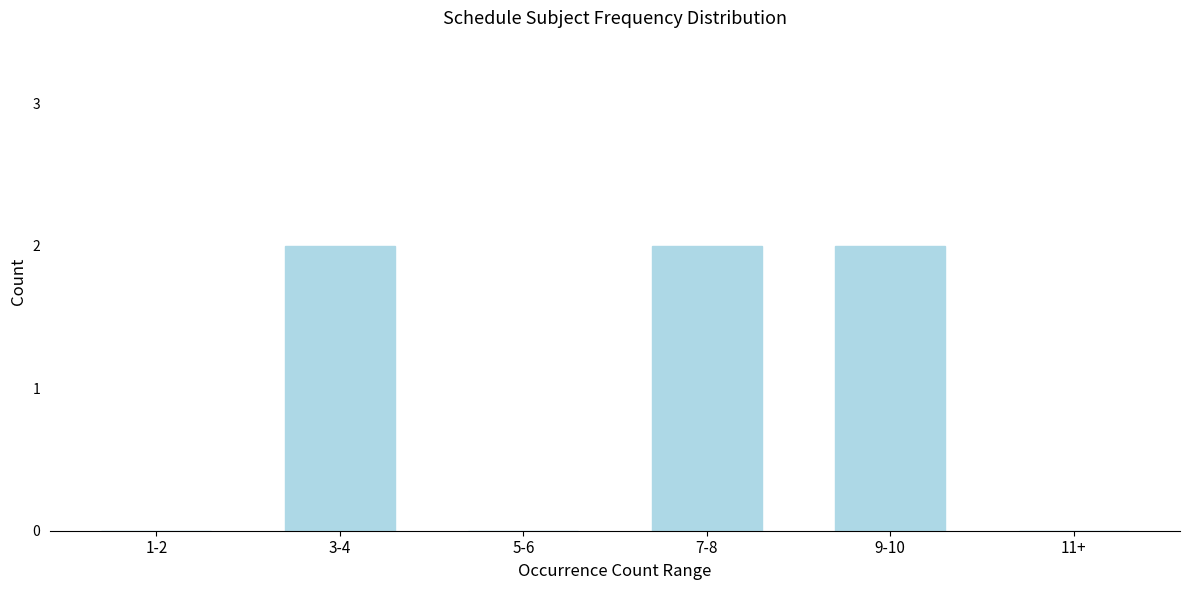

Reading right to left, transcribe all the data shown in this chart.

11+=0	9-10=2	7-8=2	5-6=0	3-4=2	1-2=0